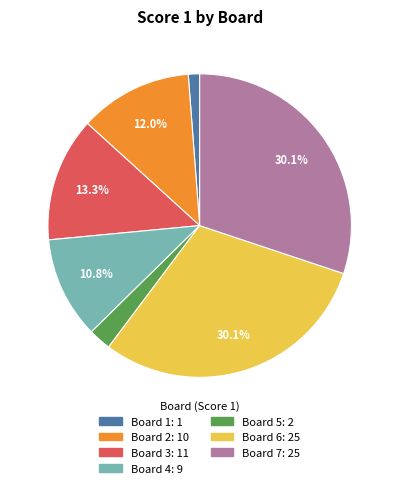

To the nearest percent, what is the difference between the largest and smallest slice percentages?

29%